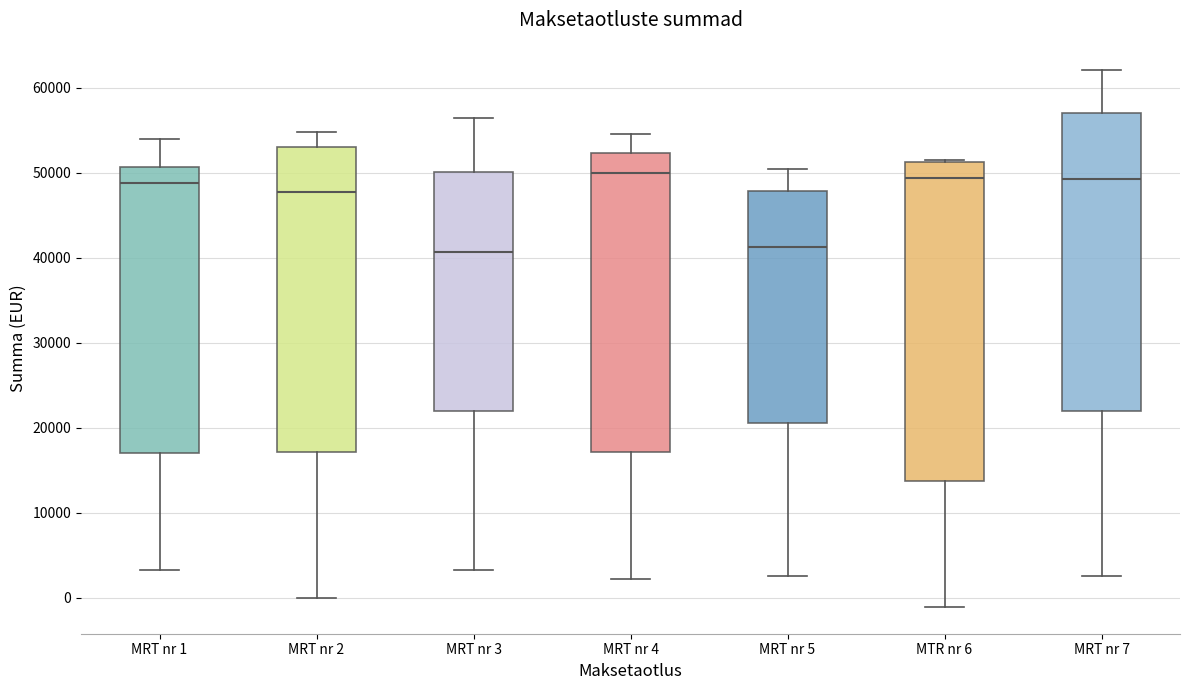

Reading left to right, transcribe this box plot: for each box, give where its median line is, the range the box spans, and where its two whiskers end, as read against the y-axis. The values are not printed on the chart, so give them approximately, as read against the axis.

MRT nr 1: median 49000, box 17000 to 51000, whiskers 3000 to 54000
MRT nr 2: median 48000, box 17000 to 53000, whiskers 0 to 55000
MRT nr 3: median 41000, box 22000 to 50000, whiskers 3000 to 56000
MRT nr 4: median 50000, box 17000 to 52000, whiskers 2000 to 55000
MRT nr 5: median 41000, box 21000 to 48000, whiskers 3000 to 50000
MTR nr 6: median 49000, box 14000 to 51000, whiskers -1000 to 52000
MRT nr 7: median 49000, box 22000 to 57000, whiskers 3000 to 62000